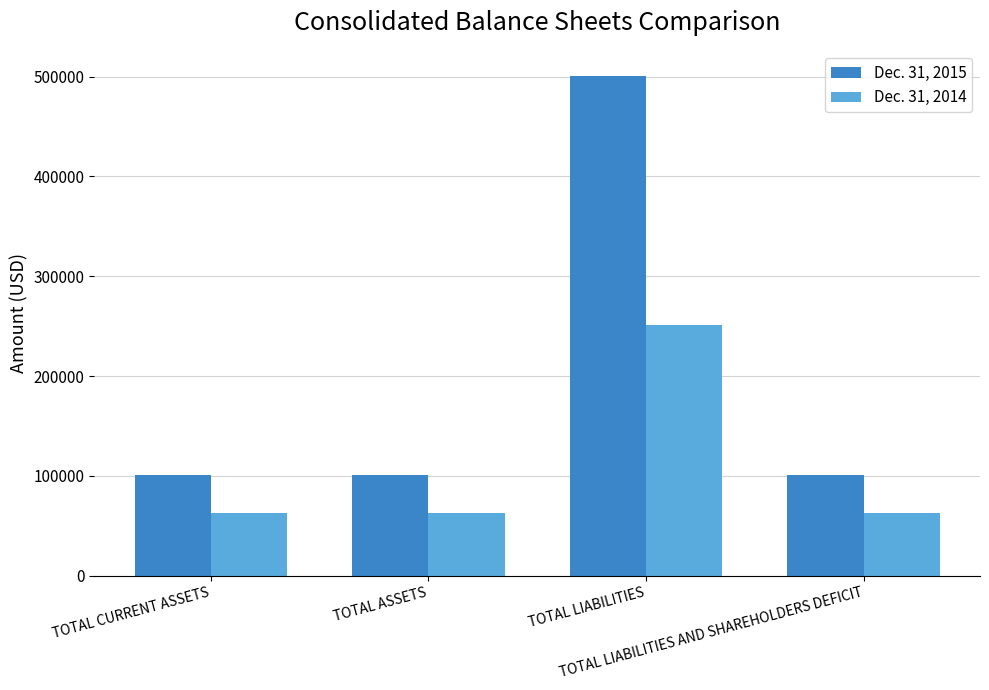

List the series in order of their peak value, highest first.

Dec. 31, 2015, Dec. 31, 2014